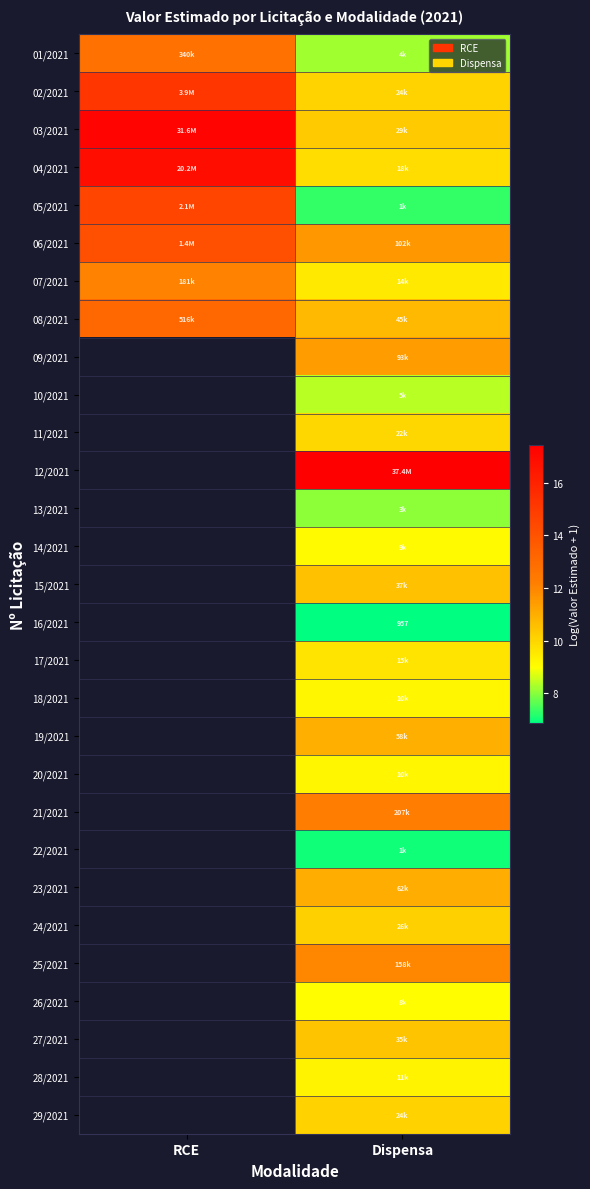

At which category is the sum across all series the highest?

Dispensa